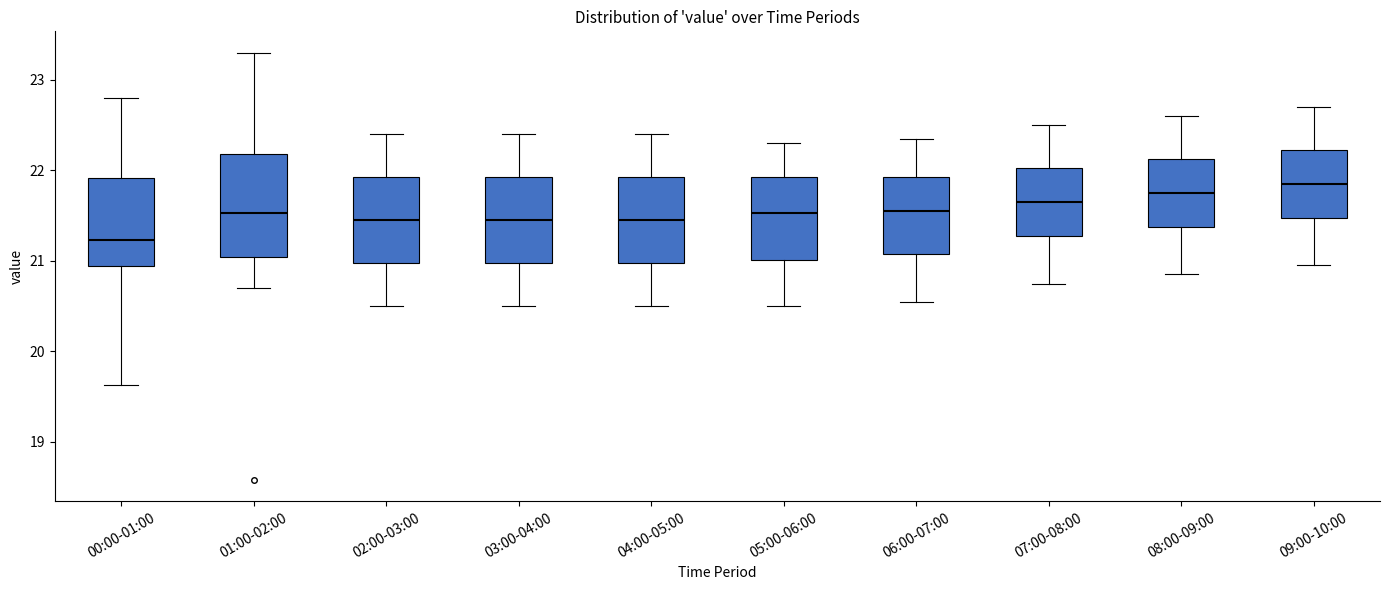

Reading left to right, transcribe this box plot: for each box, give where its median line is, the range the box spans, and where its two whiskers end, as read against the y-axis. The values are not printed on the chart, so give them approximately, as read against the axis.

00:00-01:00: median 21.2, box 20.9 to 21.9, whiskers 19.6 to 22.8
01:00-02:00: median 21.5, box 21.0 to 22.2, whiskers 20.7 to 23.3
02:00-03:00: median 21.5, box 21.0 to 21.9, whiskers 20.5 to 22.4
03:00-04:00: median 21.5, box 21.0 to 21.9, whiskers 20.5 to 22.4
04:00-05:00: median 21.5, box 21.0 to 21.9, whiskers 20.5 to 22.4
05:00-06:00: median 21.5, box 21.0 to 21.9, whiskers 20.5 to 22.3
06:00-07:00: median 21.6, box 21.1 to 21.9, whiskers 20.6 to 22.4
07:00-08:00: median 21.7, box 21.3 to 22.0, whiskers 20.8 to 22.5
08:00-09:00: median 21.8, box 21.4 to 22.1, whiskers 20.9 to 22.6
09:00-10:00: median 21.9, box 21.5 to 22.2, whiskers 21.0 to 22.7